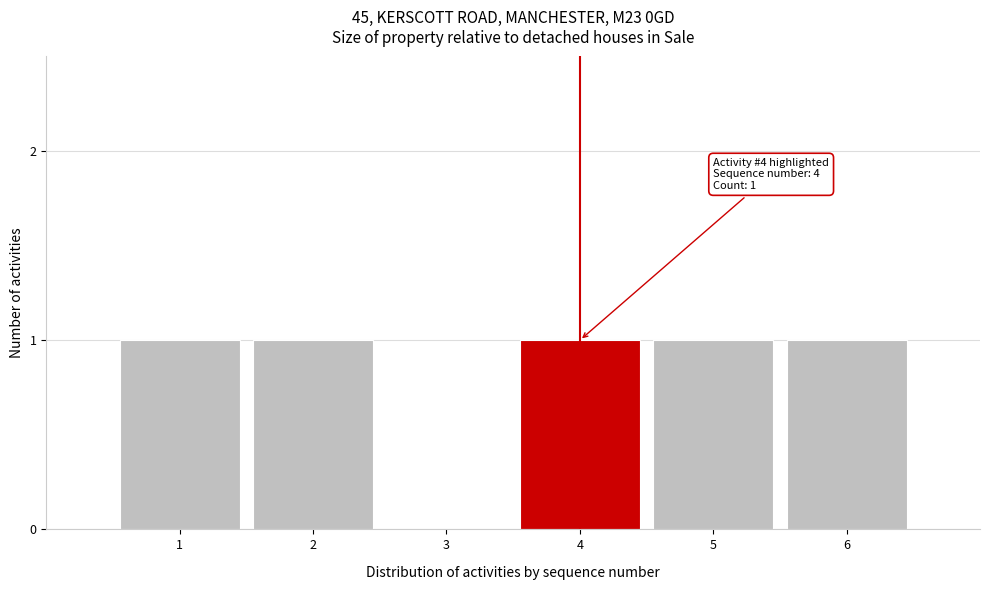

Reading left to right, what are all the values shown in this chart?

1=1	2=1	3=0	4=1	5=1	6=1